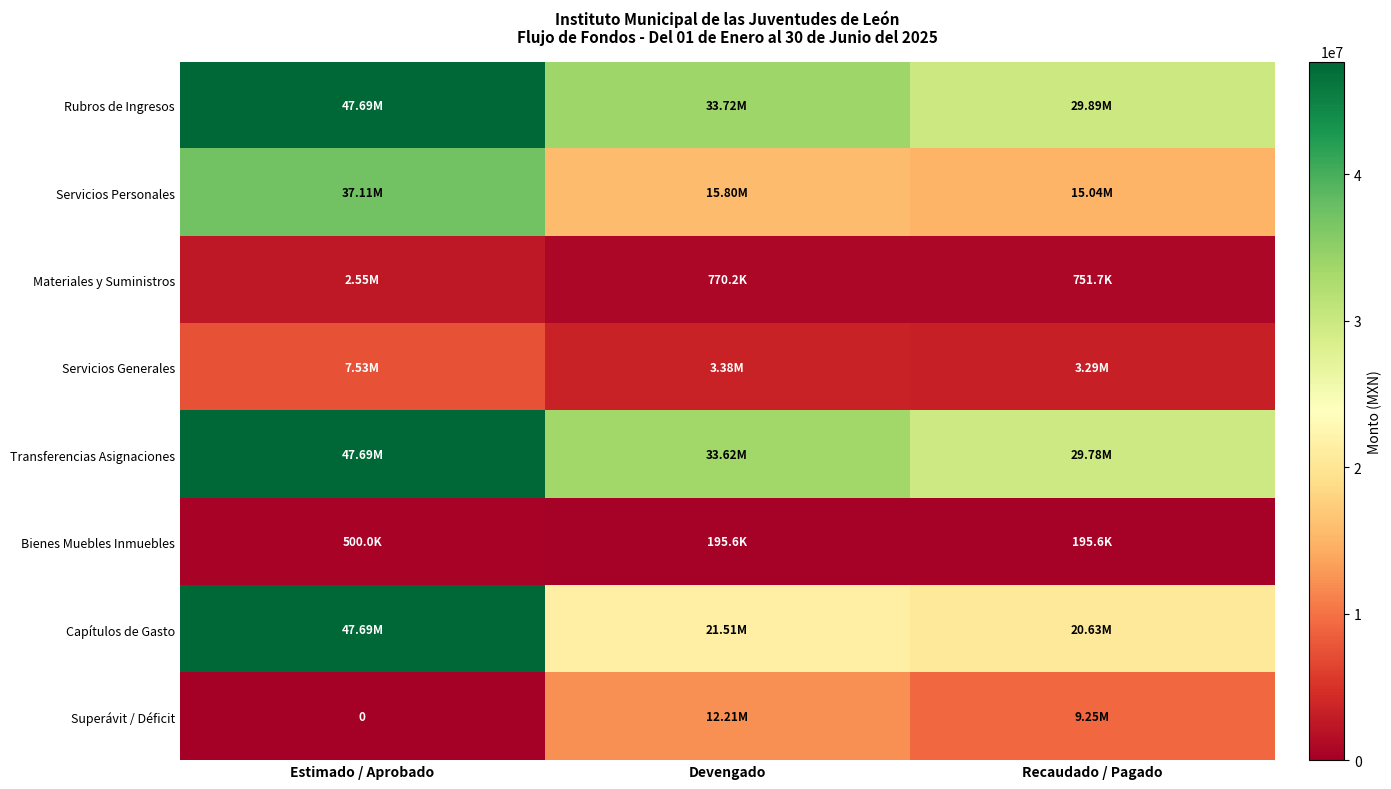

What is the difference between the second highest and minimum values in the Servicios Generales series?

97497.1